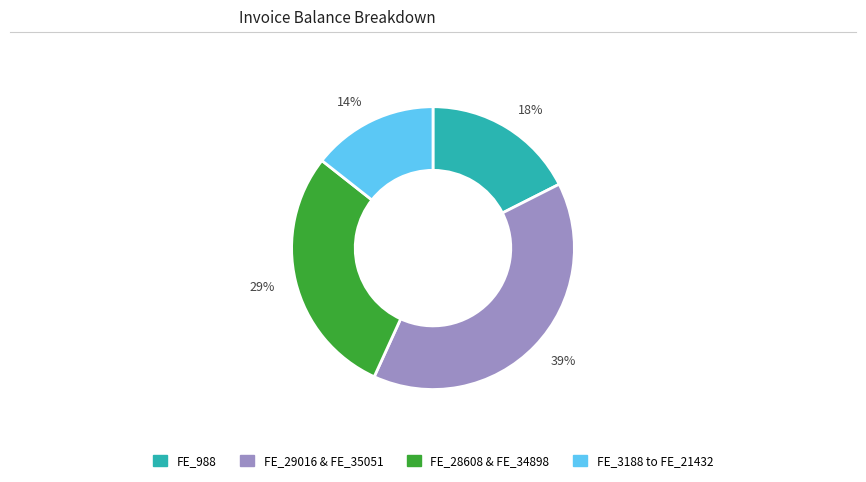

What is the ratio of the value at 14% to the value at 18%?

0.8